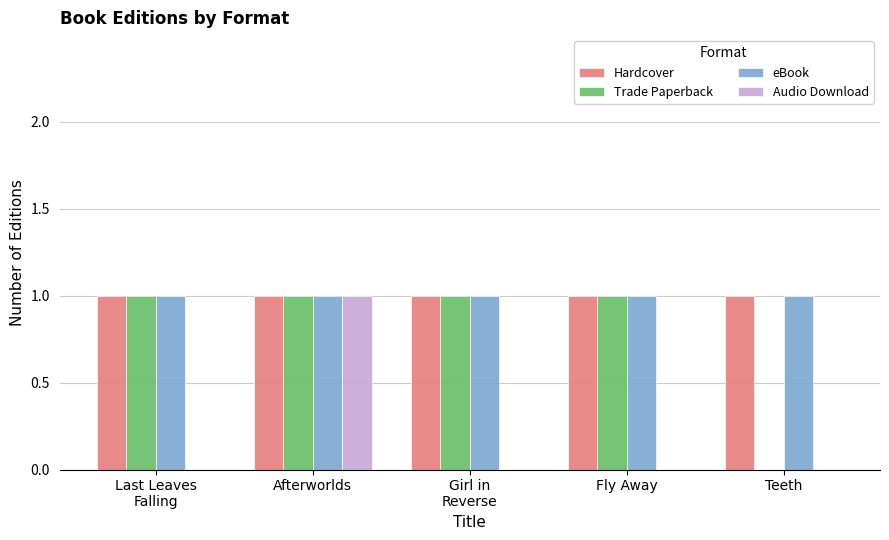

The Audio Download series shows 0 at Teeth. True or false?

True